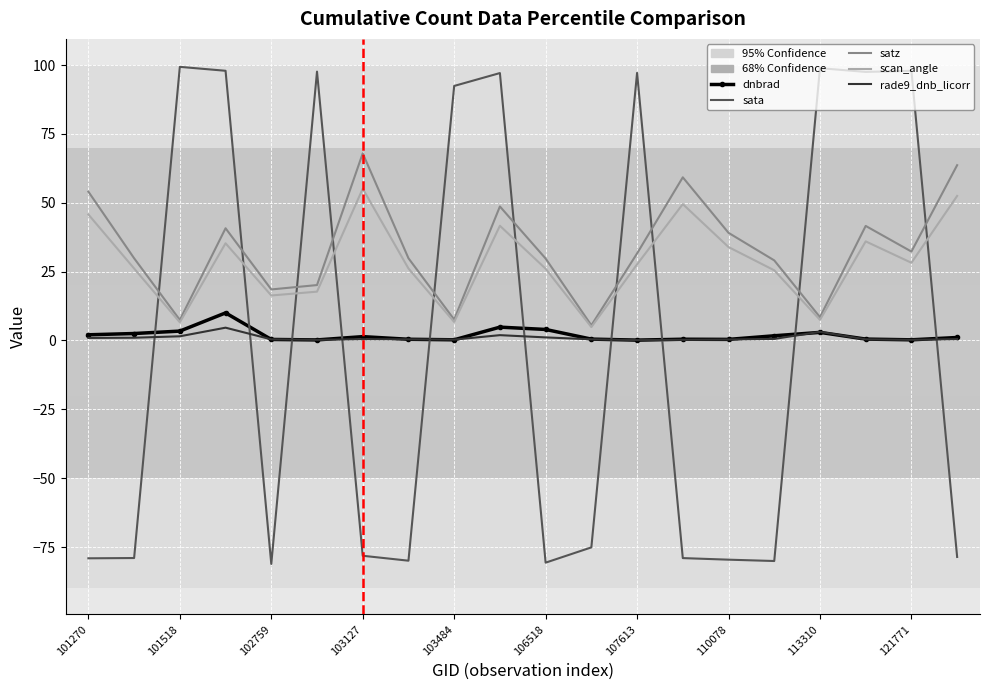

Which series has the widest spread of values?

sata